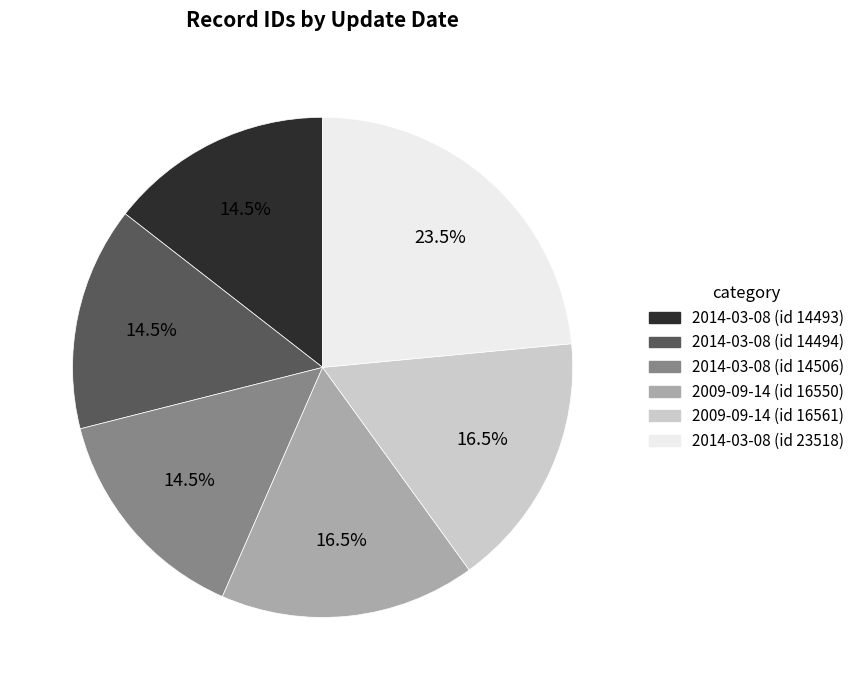

Is there any slice that represents more than half of the pie?

No